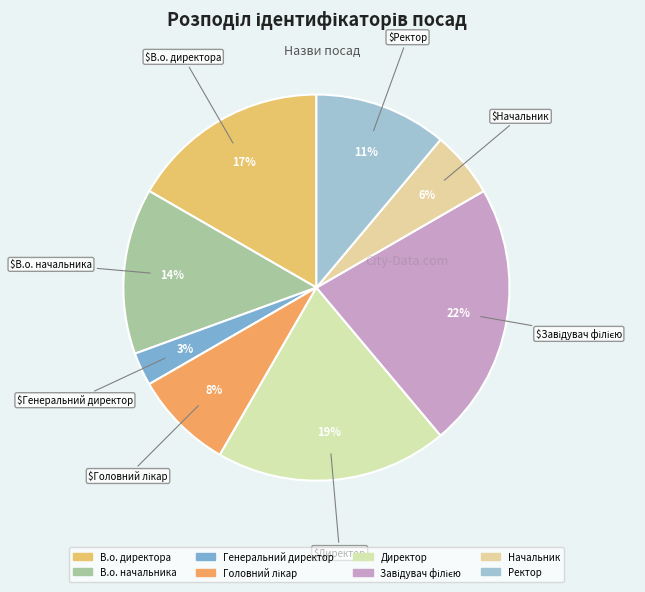

Is В.о. директора the majority of the pie?

No